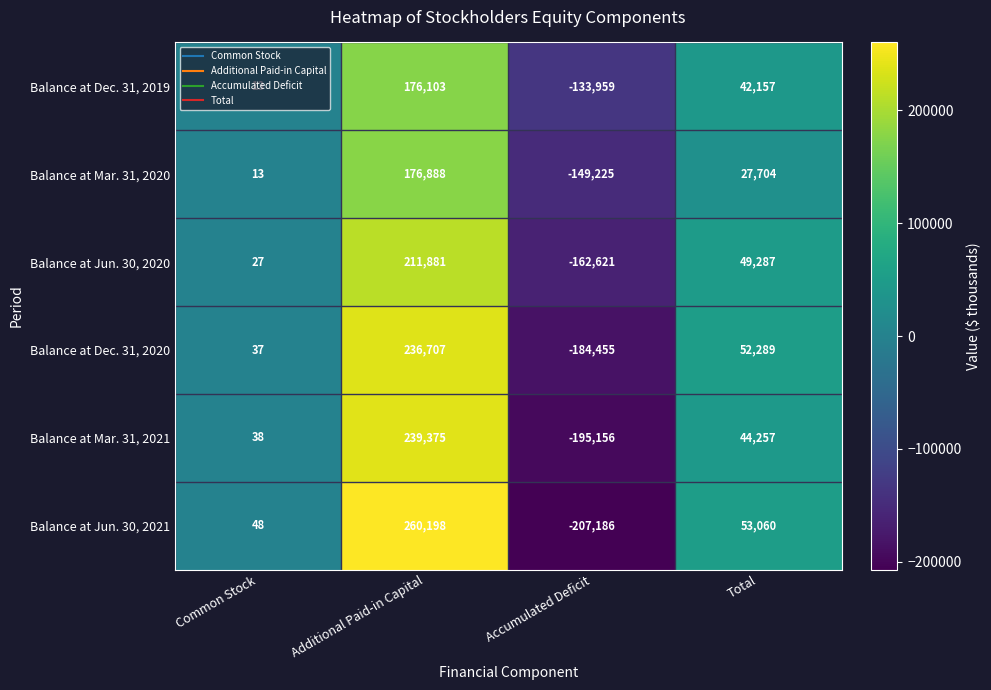

At how many categories does at least one series exceed 37845?

2